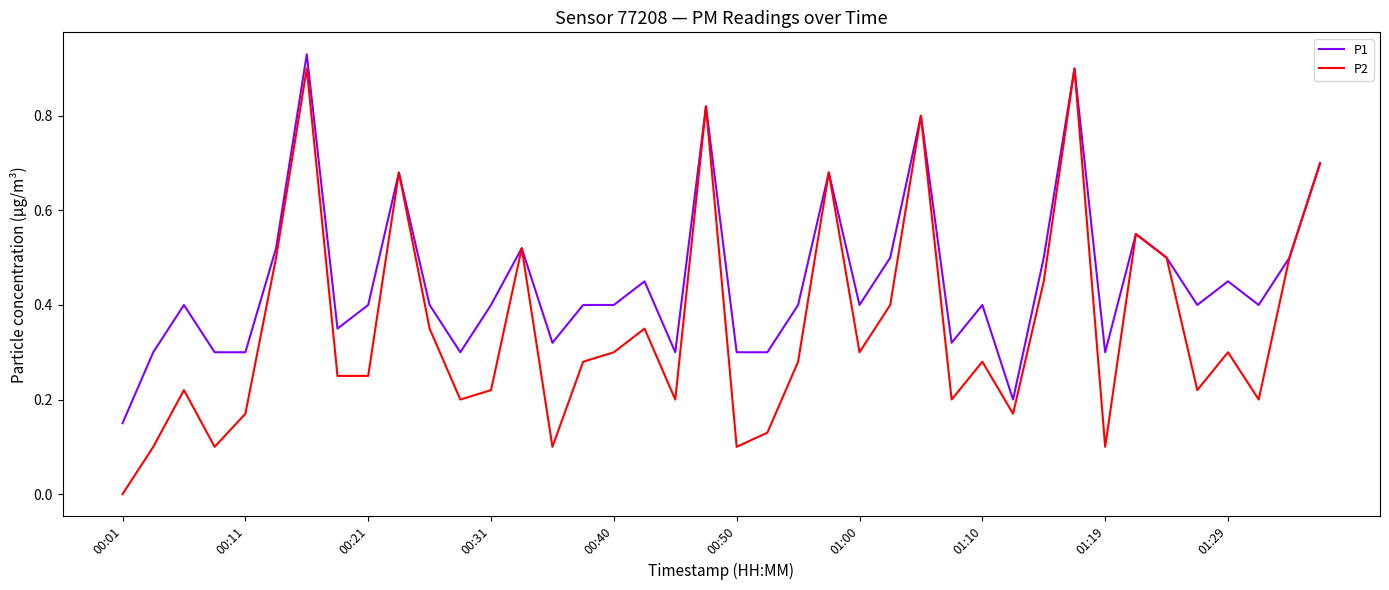

Which series has the largest total across all categories?

P1